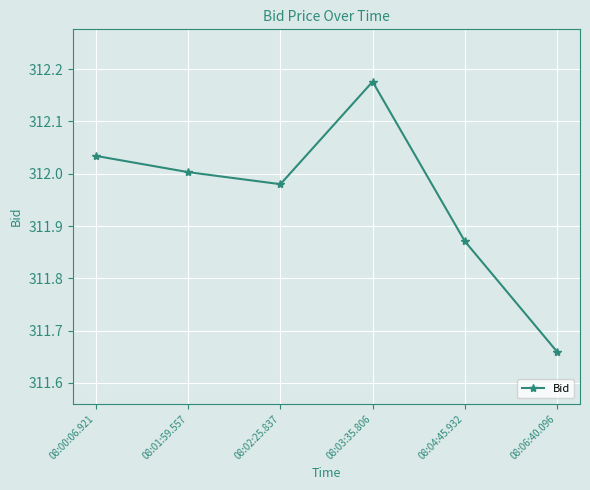

At which label does the data first exceed 312?

08:00:06.921